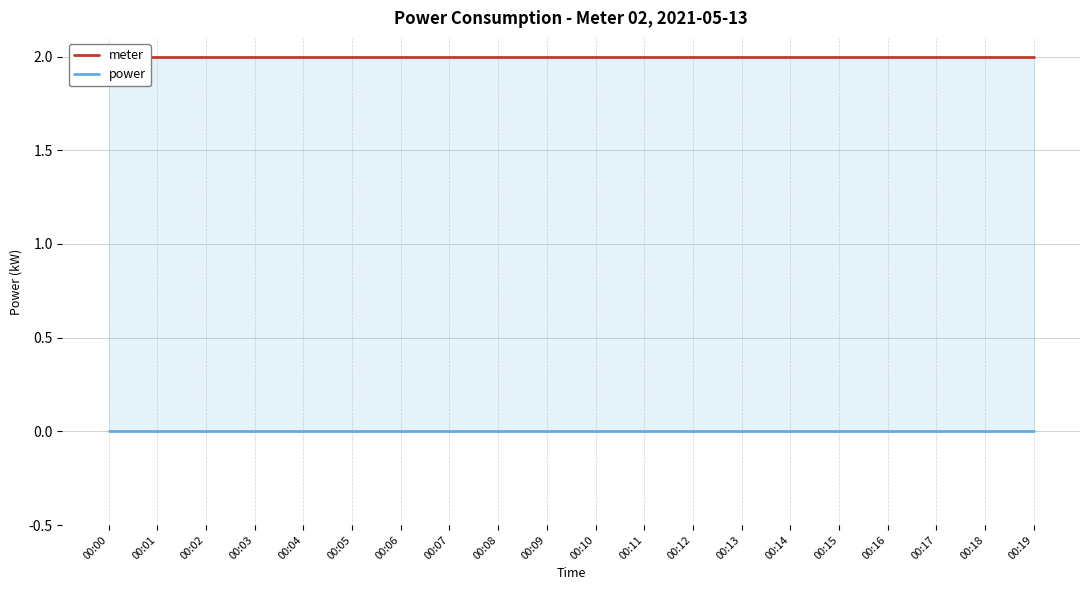

The power series shows 0 at 00:17. True or false?

True